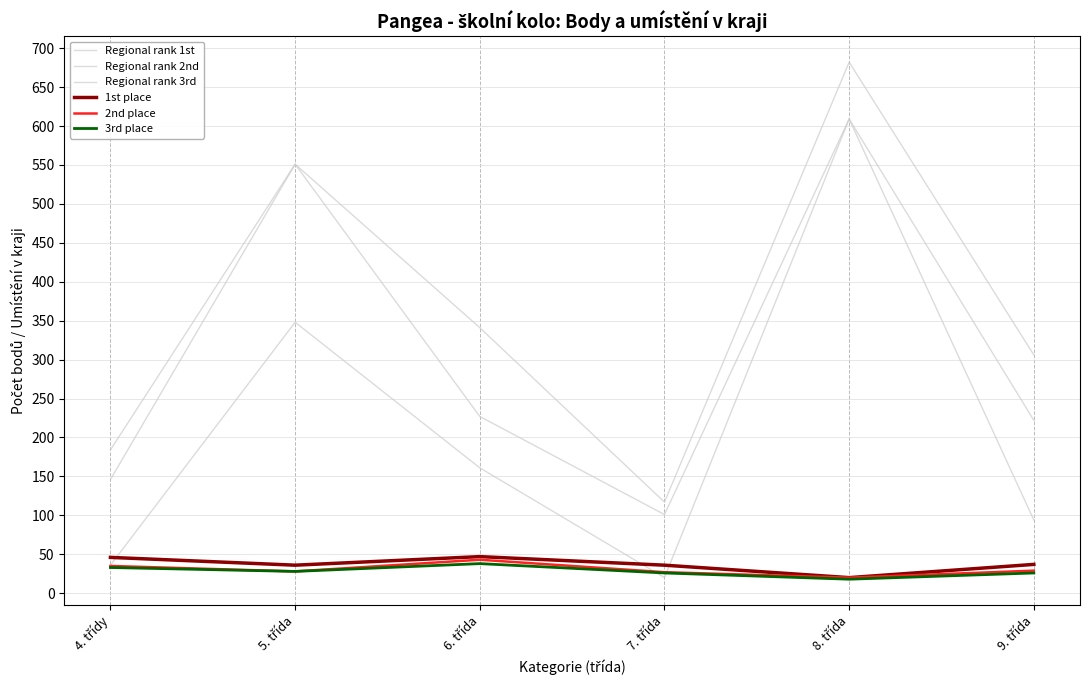

Where is Regional rank 3rd nearest to the value 399?

6. třída